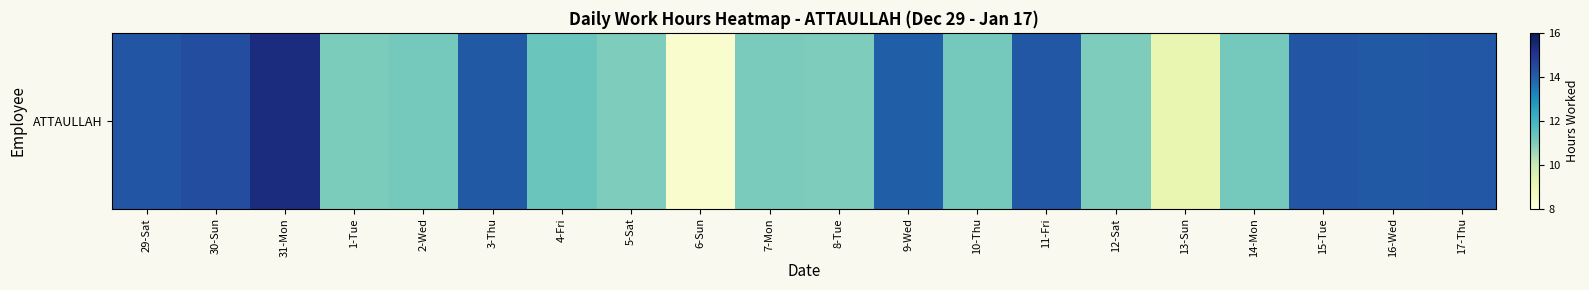

At which category does the chart reach its peak across all series?

31-Mon